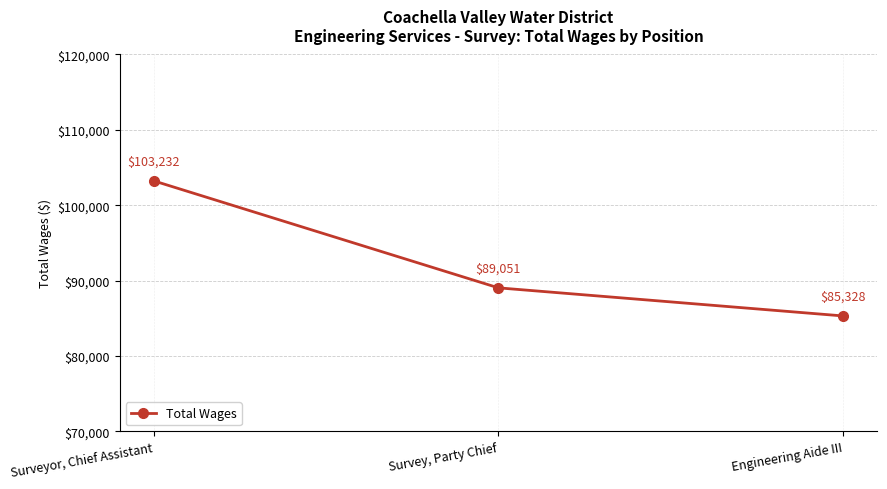

Does the chart have visible grid lines?

Yes